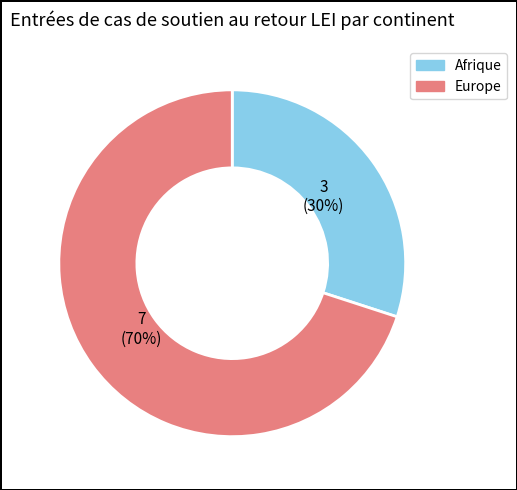

Is the sum of Afrique and Europe greater than half?

Yes